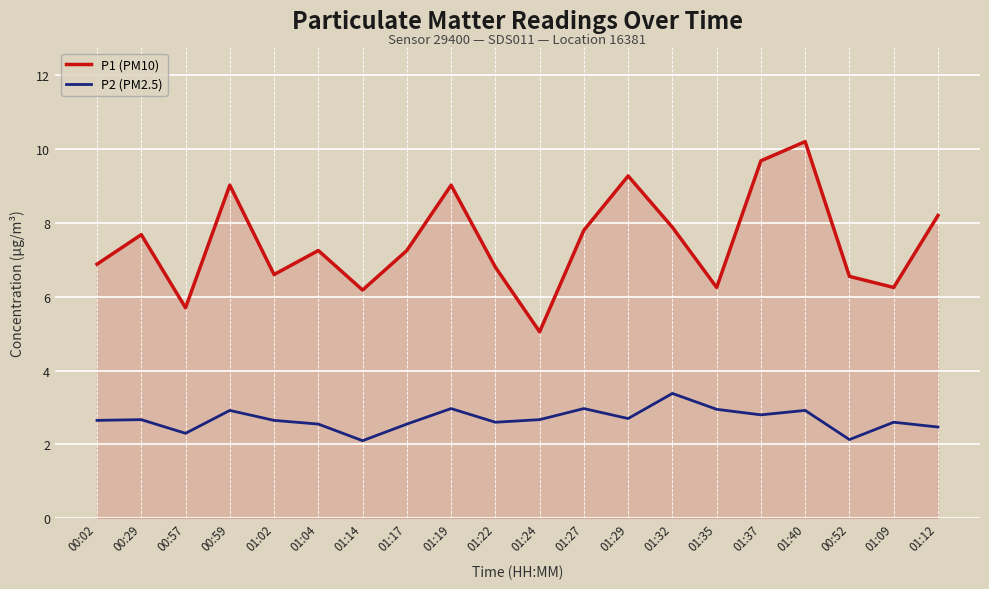

True or false: P2 (PM2.5) and P1 (PM10) intersect in this chart.

False